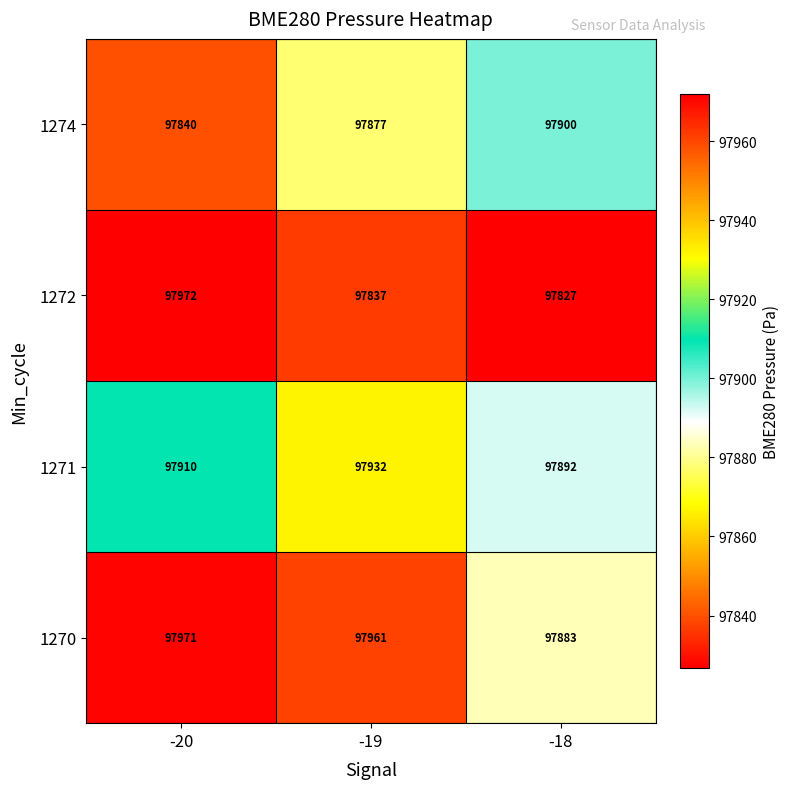

What is the greatest value displayed?

97972